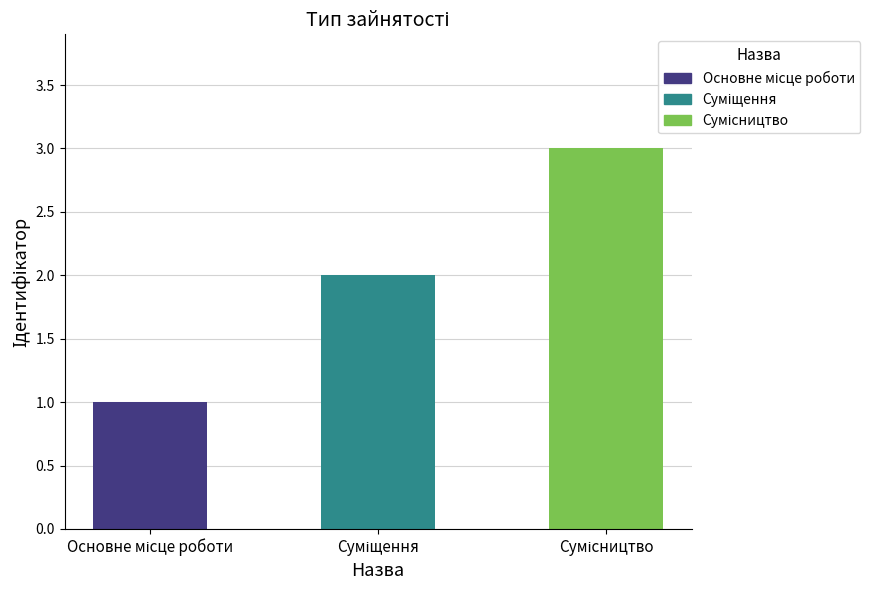

What is the difference between the maximum and minimum values?

2